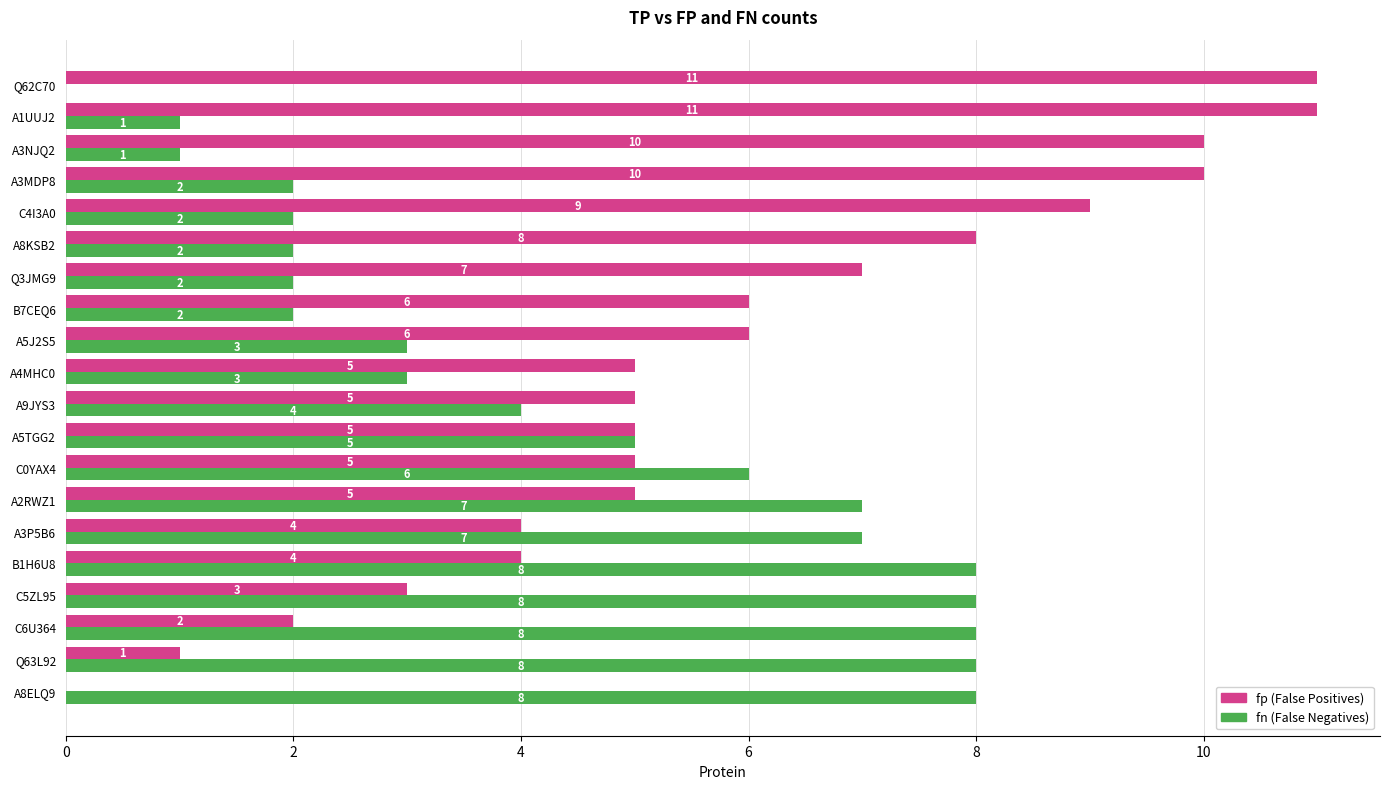

What is the greatest value displayed?

11